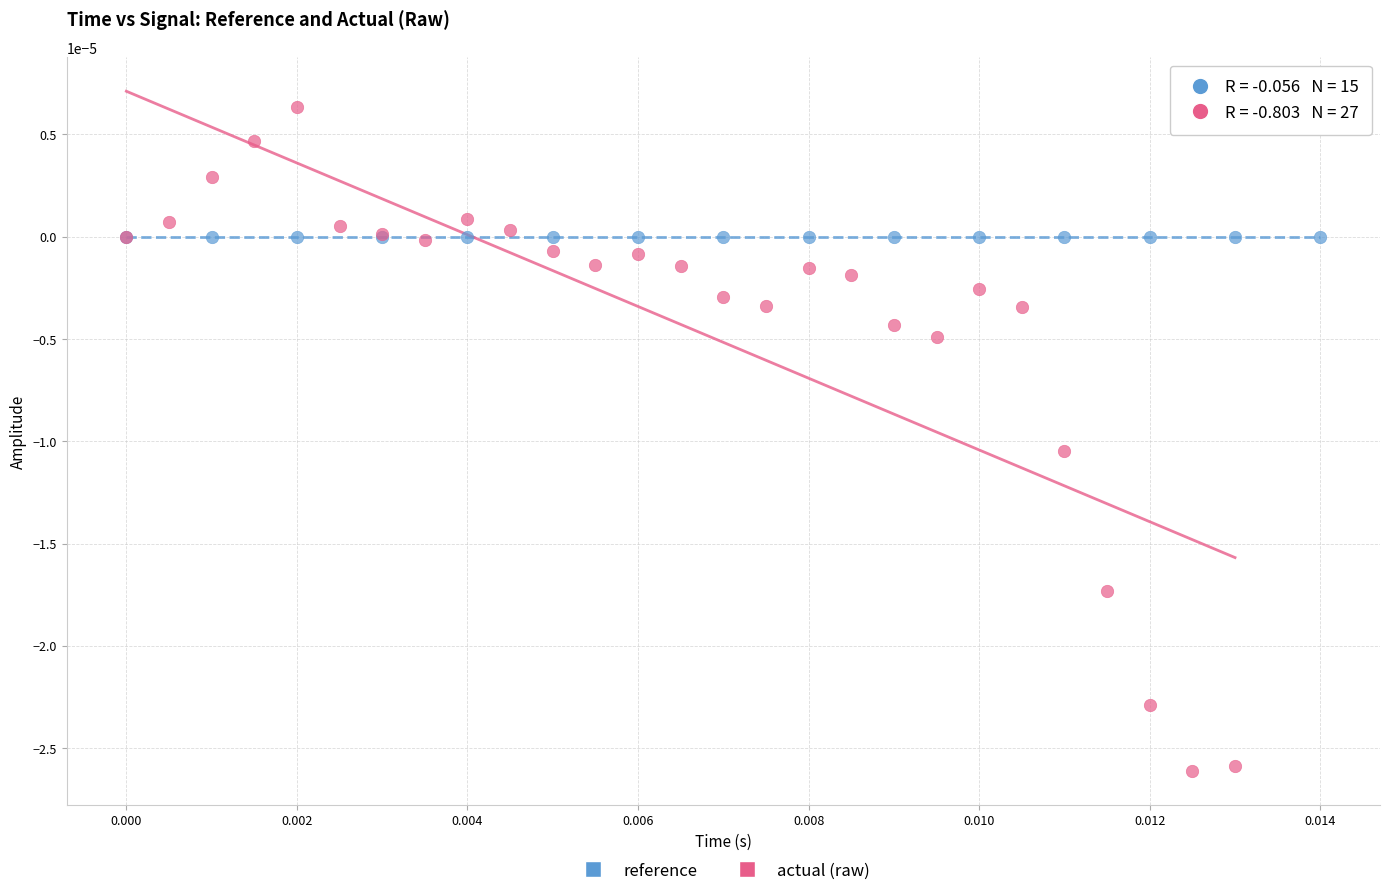

Which series reaches the minimum Y coordinate?

actual (raw)